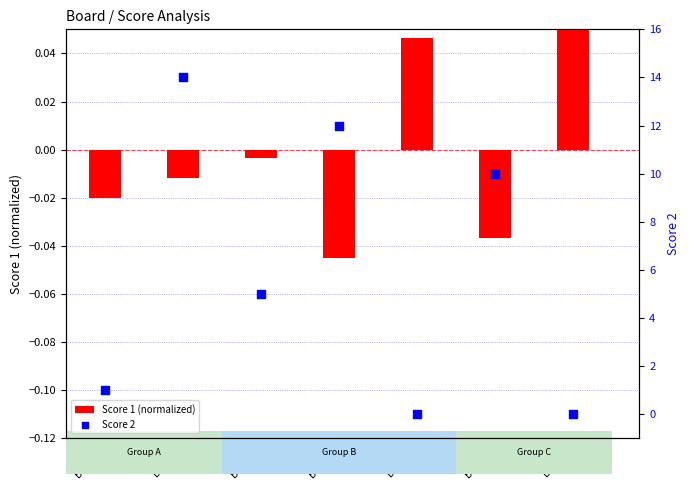

What are all the series names shown in the legend?

Score 1 (normalized), Score 2